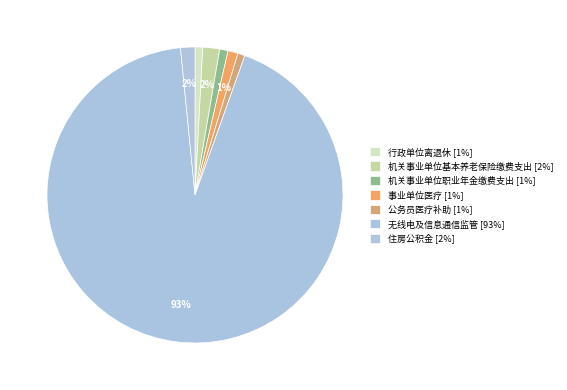

What percentage is the 机关事业单位职业年金缴费支出 slice, to the nearest percent?

1%